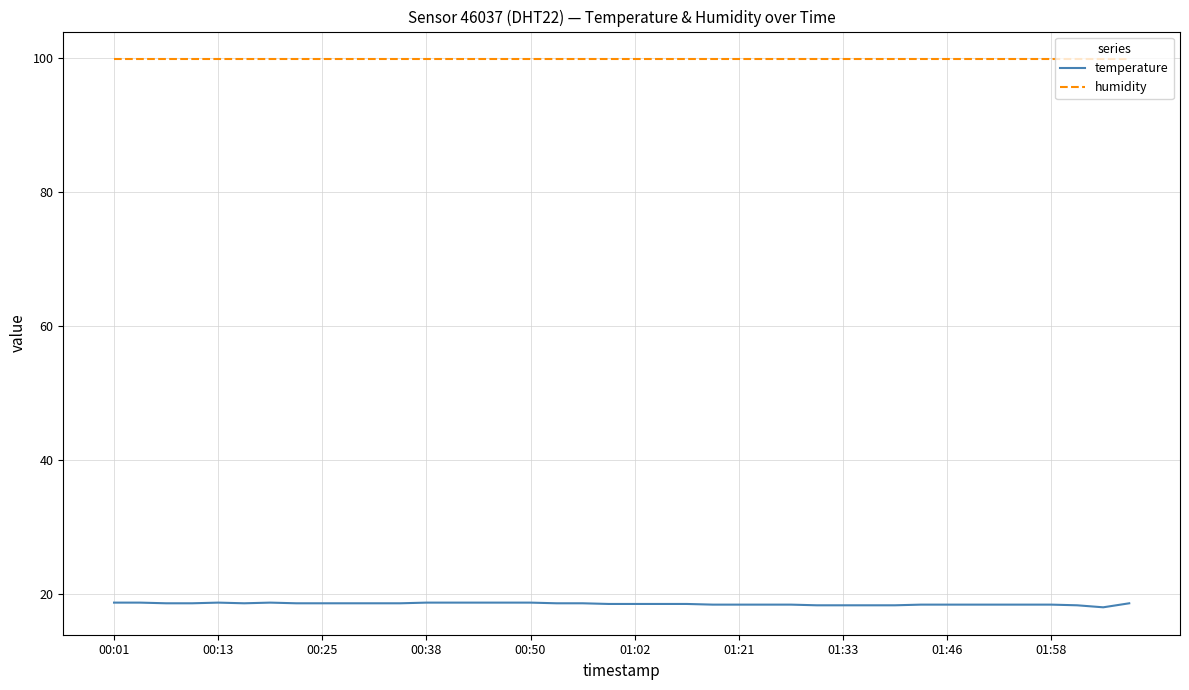

True or false: temperature and humidity intersect in this chart.

False